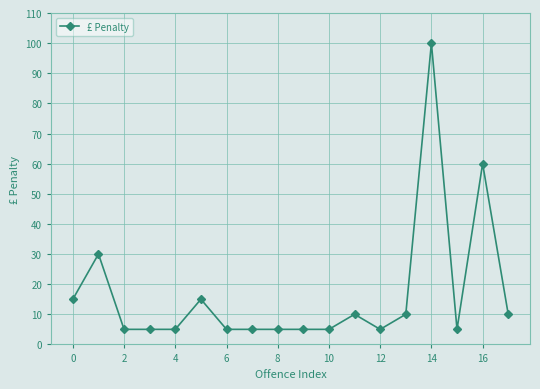

Count the number of categories in the chart.

18